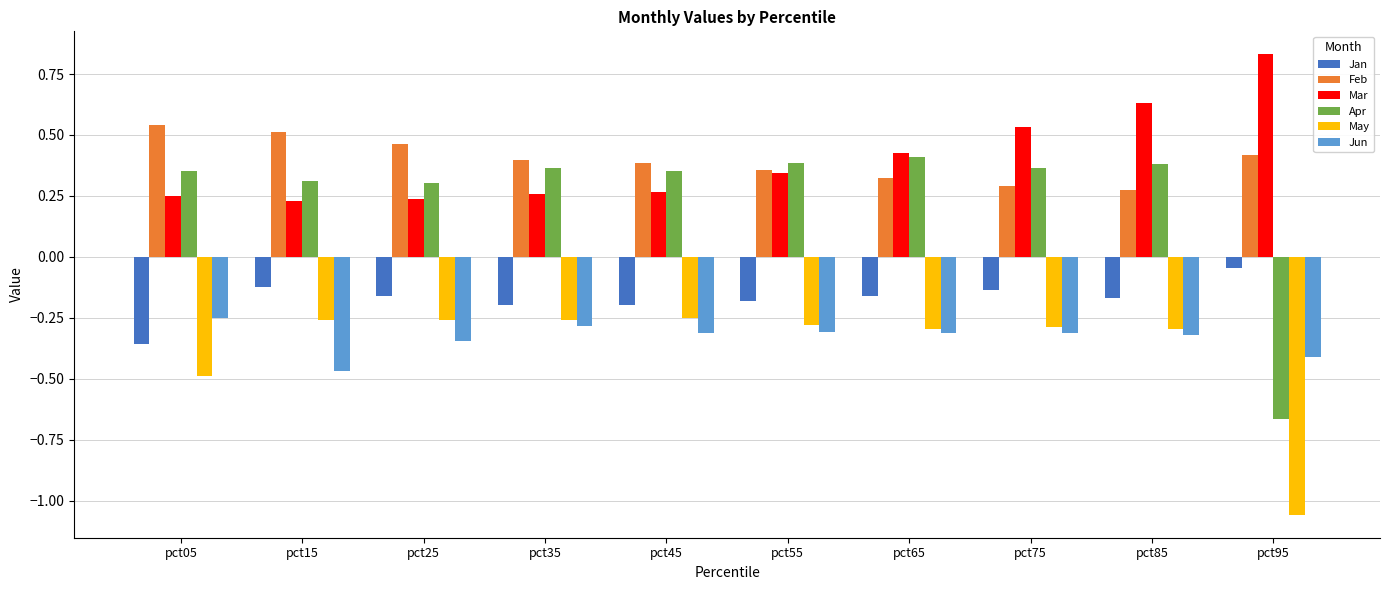

What is the sum of all Apr values?

2.6